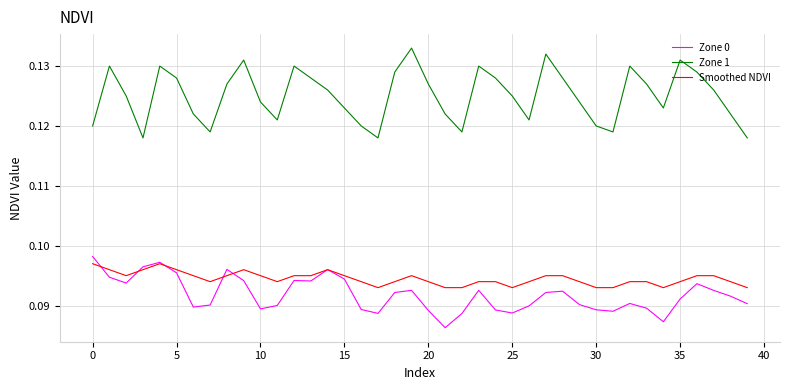

True or false: Smoothed NDVI and Zone 1 intersect in this chart.

False